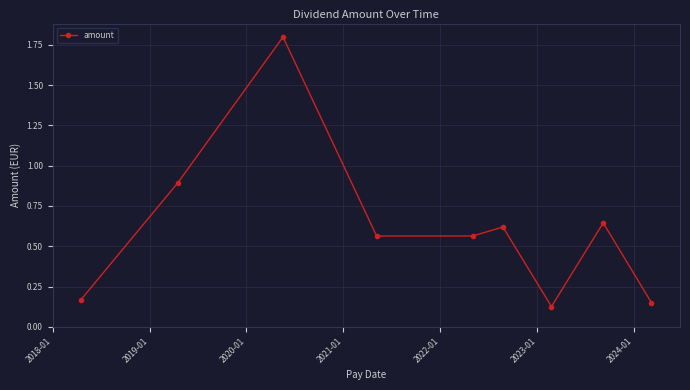

True or false: the data has more than 0 interior local peaks.

True